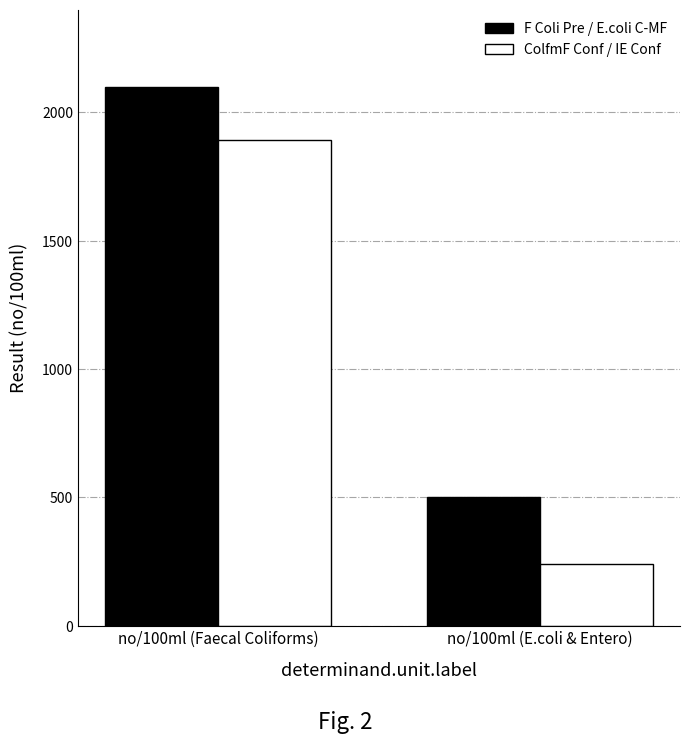

Count the F Coli Pre / E.coli C-MF values in the range 500 to 2100.

2